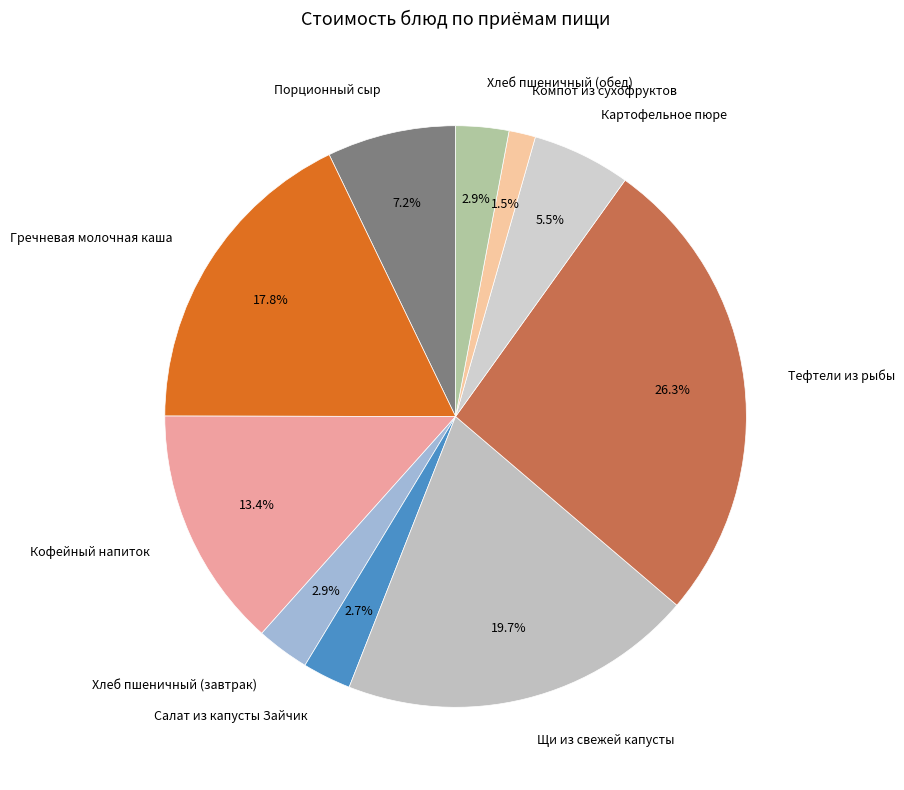

Count the number of slices in the pie.

10